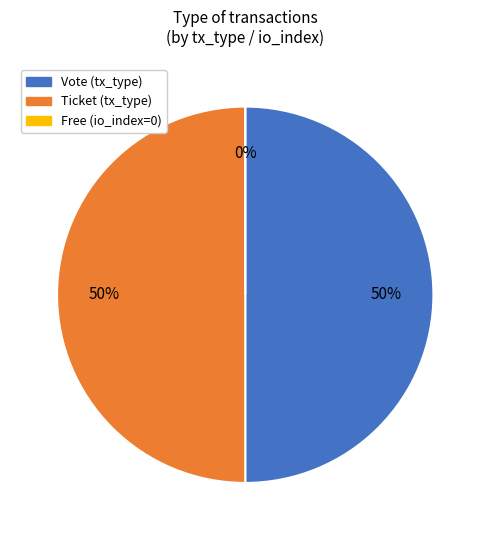

Count the number of slices in the pie.

3